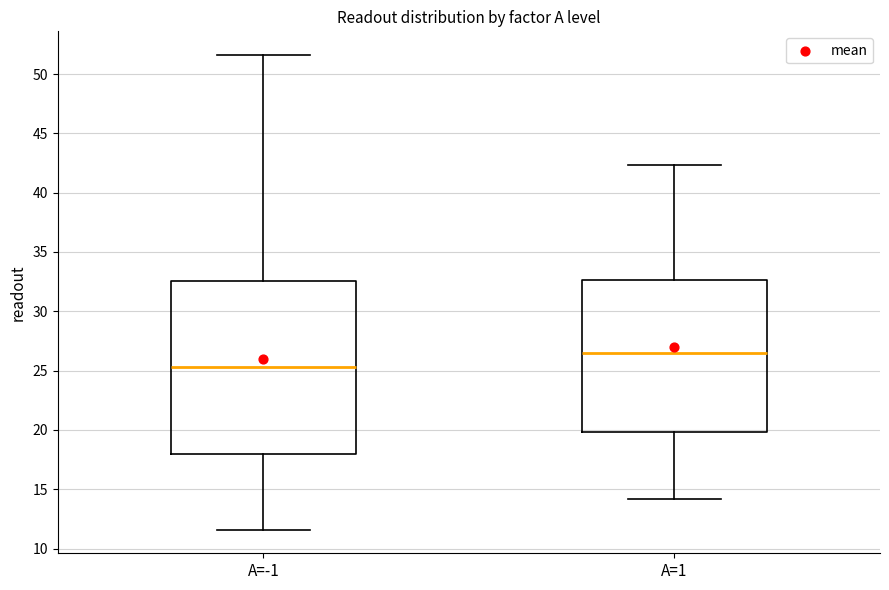

Which box is the tallest, from its lower edge to its upper edge?

A=-1